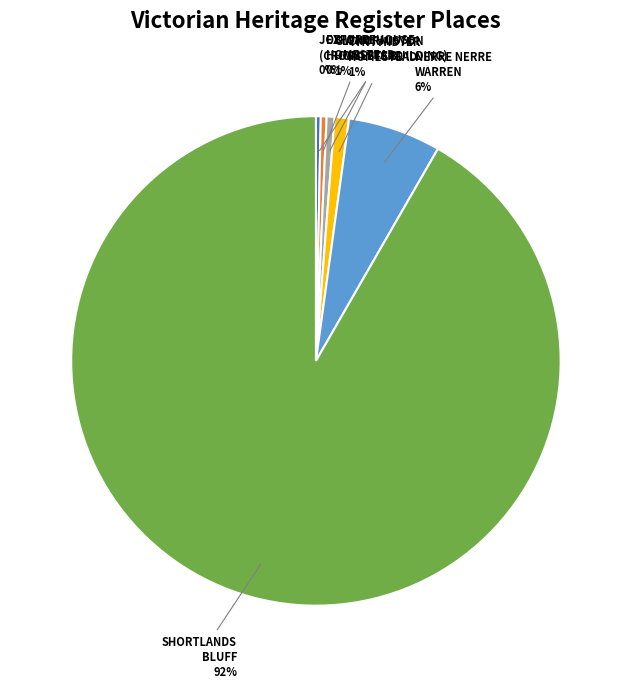

To the nearest percent, what is the average slice percentage?

17%